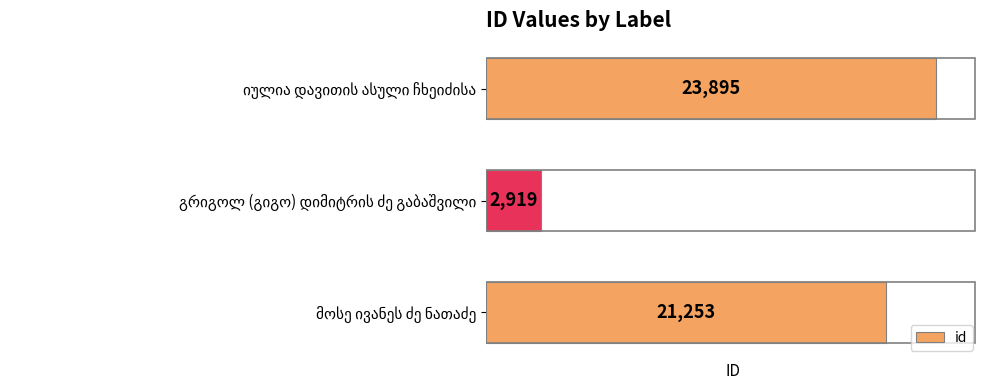

What is the maximum value shown in the chart?

23895